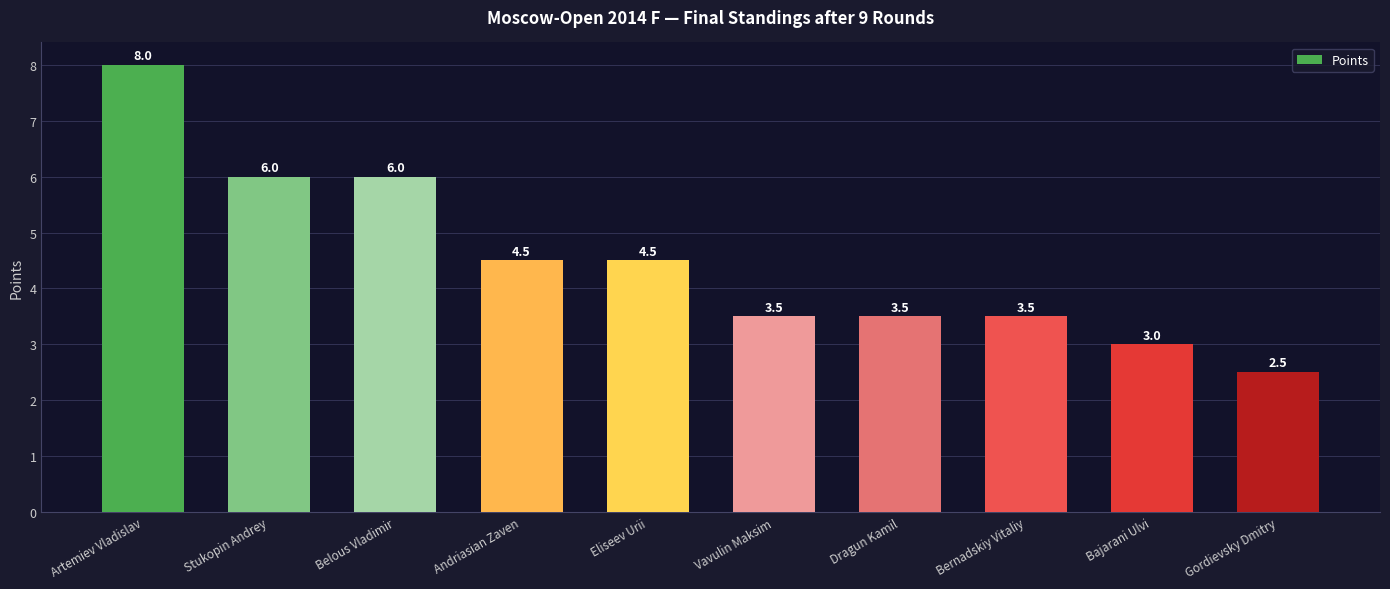

Reading left to right, what are all the values shown in this chart?

8.0	6.0	6.0	4.5	4.5	3.5	3.5	3.5	3.0	2.5